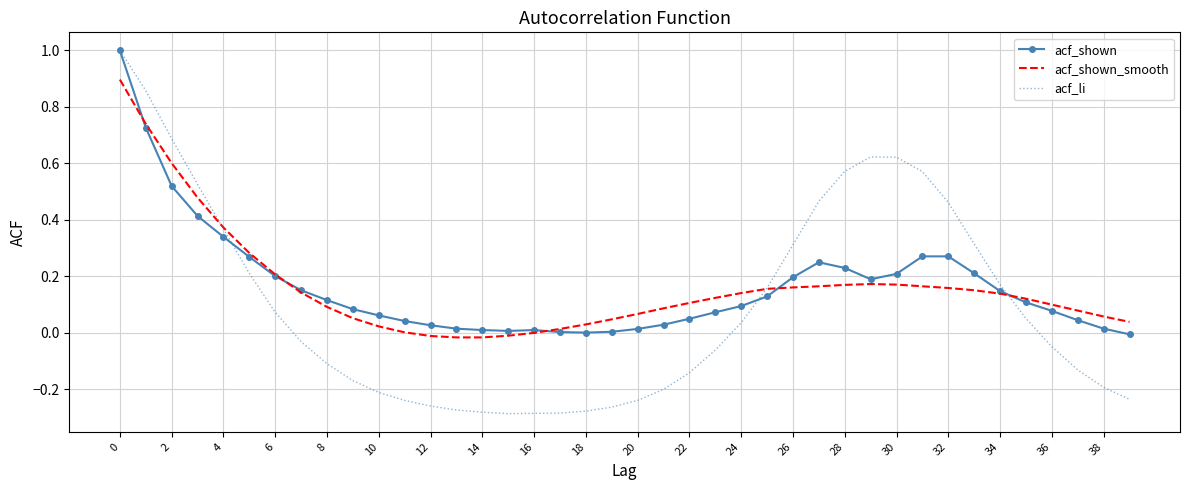

What are all the series names shown in the legend?

acf_shown, acf_shown_smooth, acf_li